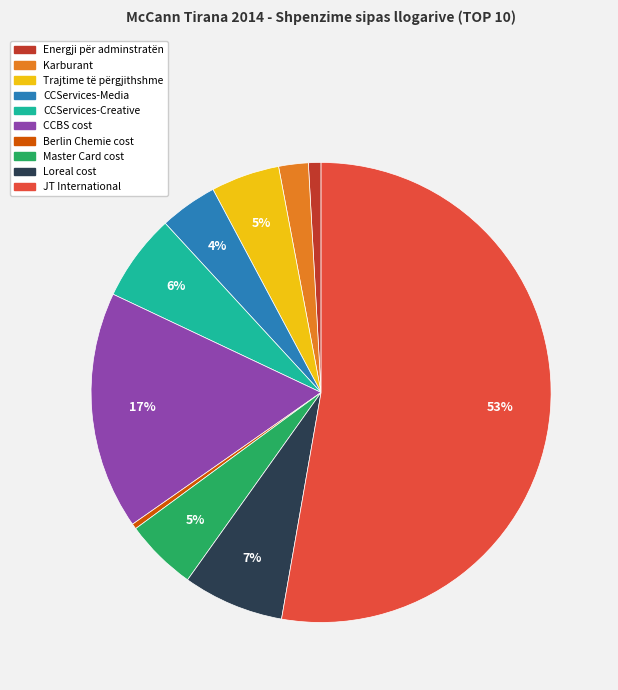

Which slice is the largest?

JT International